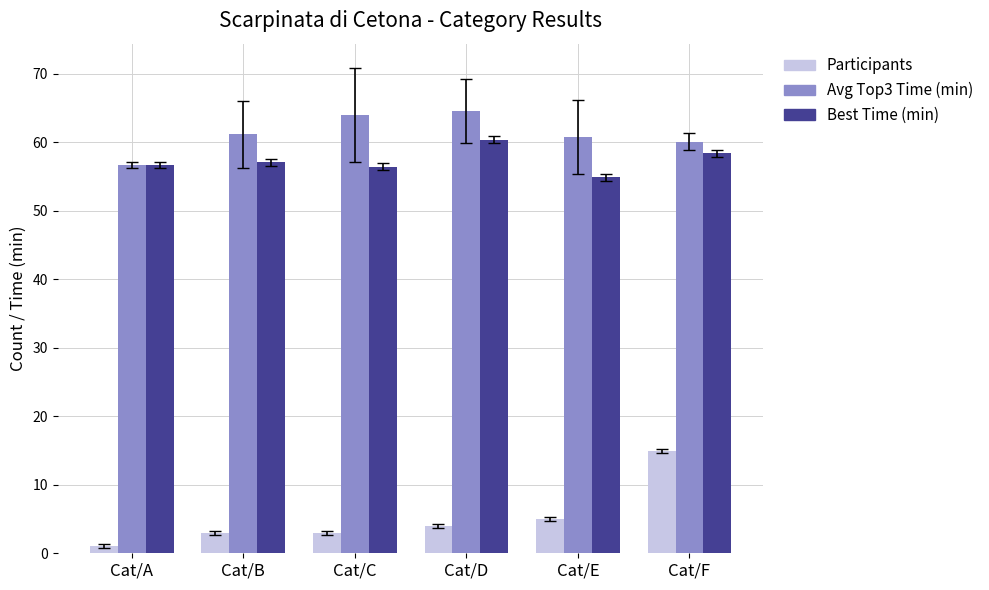

How many bars are there in each group?

3